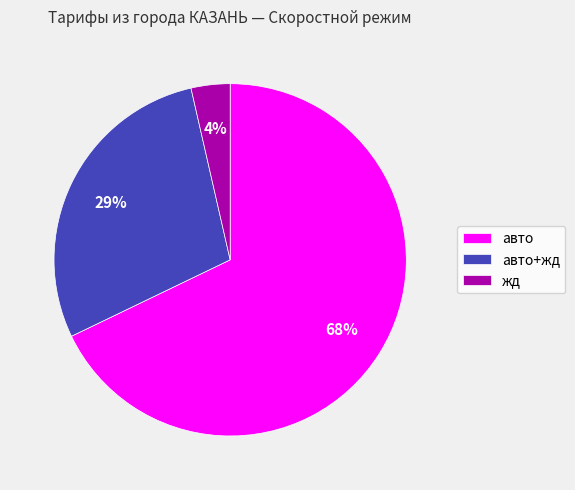

How many segments does this pie chart have?

3